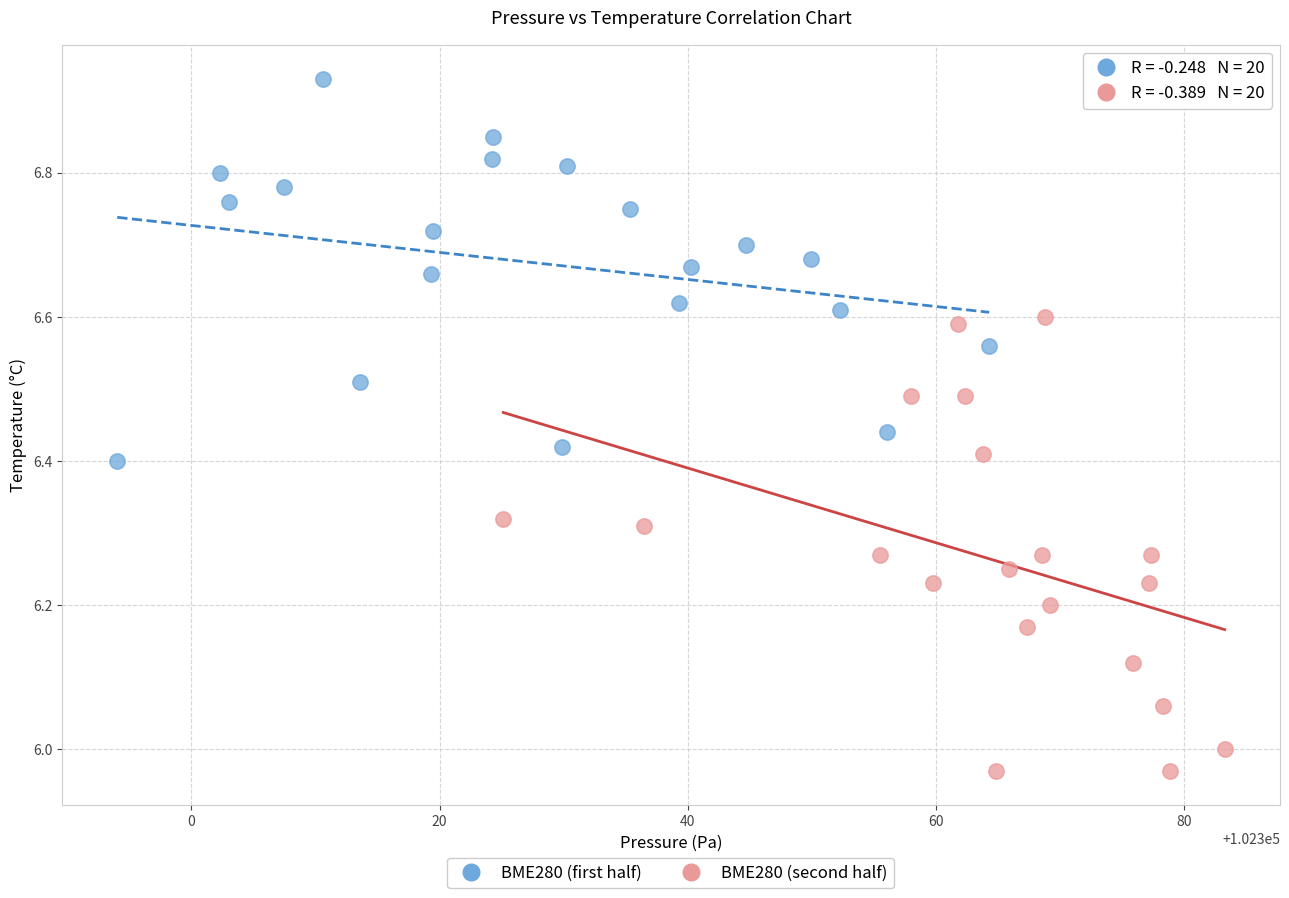

What are all the series names shown in the legend?

BME280 (first half), BME280 (second half)